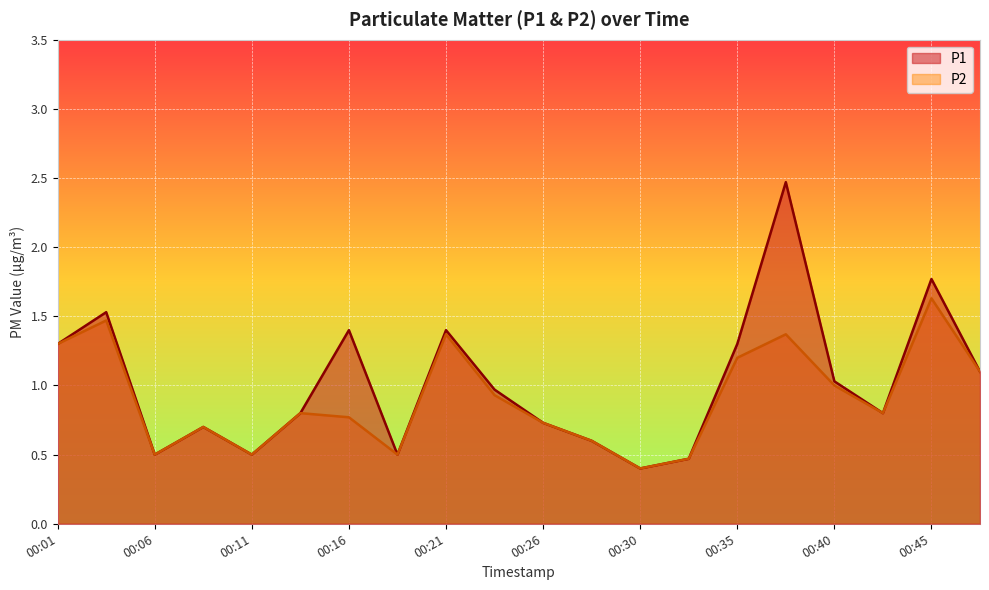

True or false: P2 and P1 intersect in this chart.

False